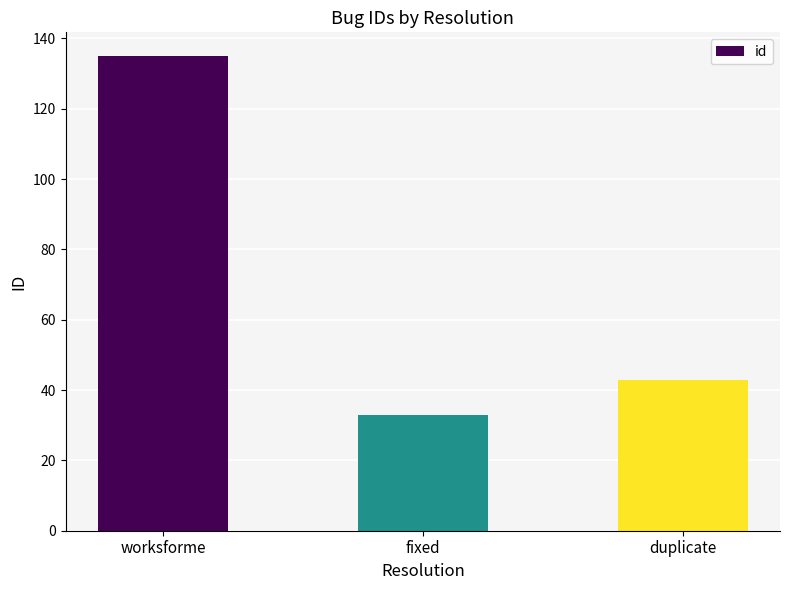

Rank the categories by value from lowest to highest.

fixed, duplicate, worksforme